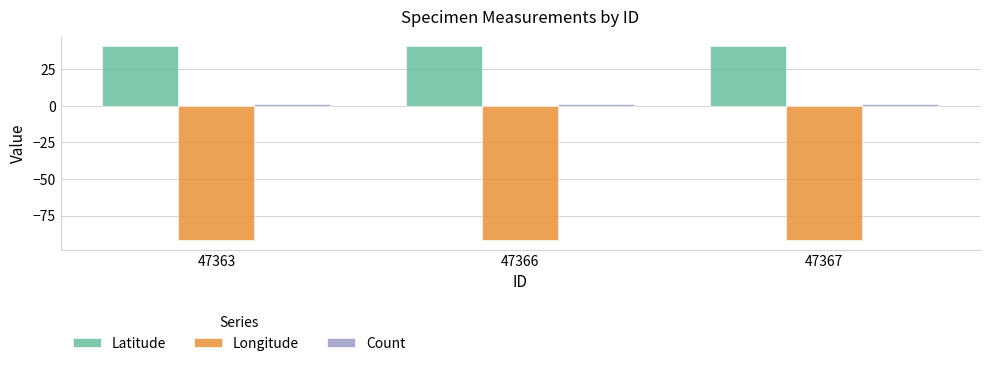

What is the sum of all Longitude values?

-275.0